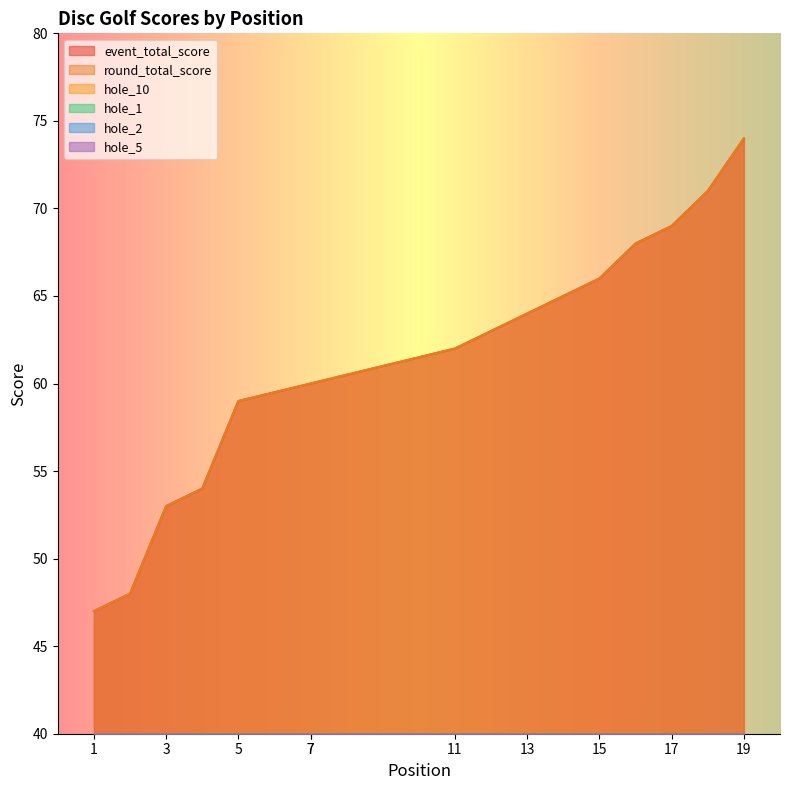

The hole_5 series shows 5 at 15. True or false?

False